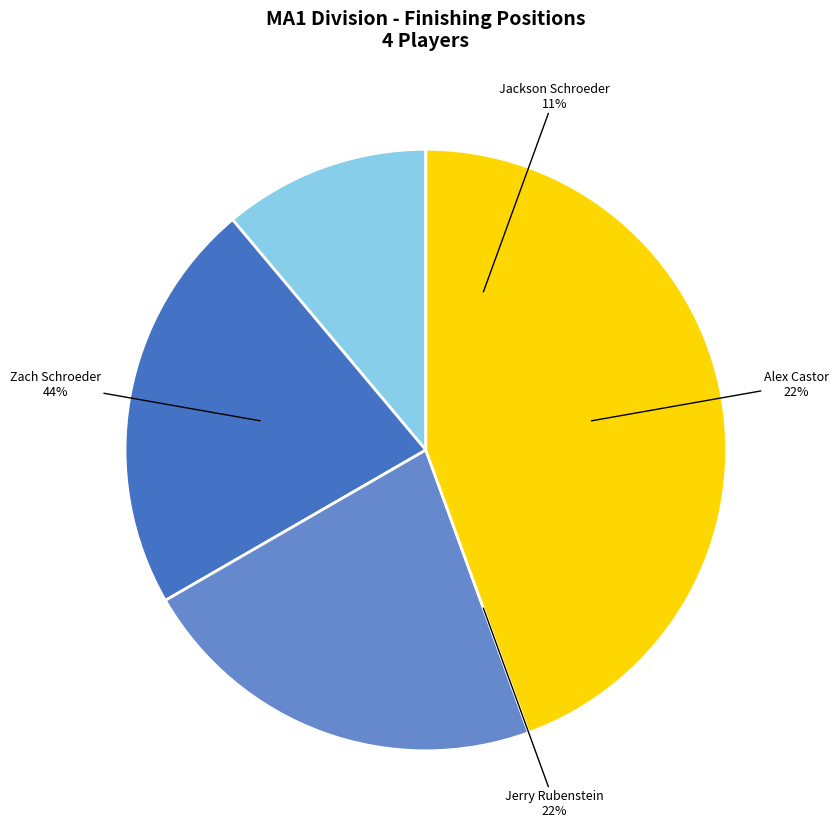

Rank the categories by value from highest to lowest.

Zach Schroeder, Alex Castor, Jerry Rubenstein, Jackson Schroeder